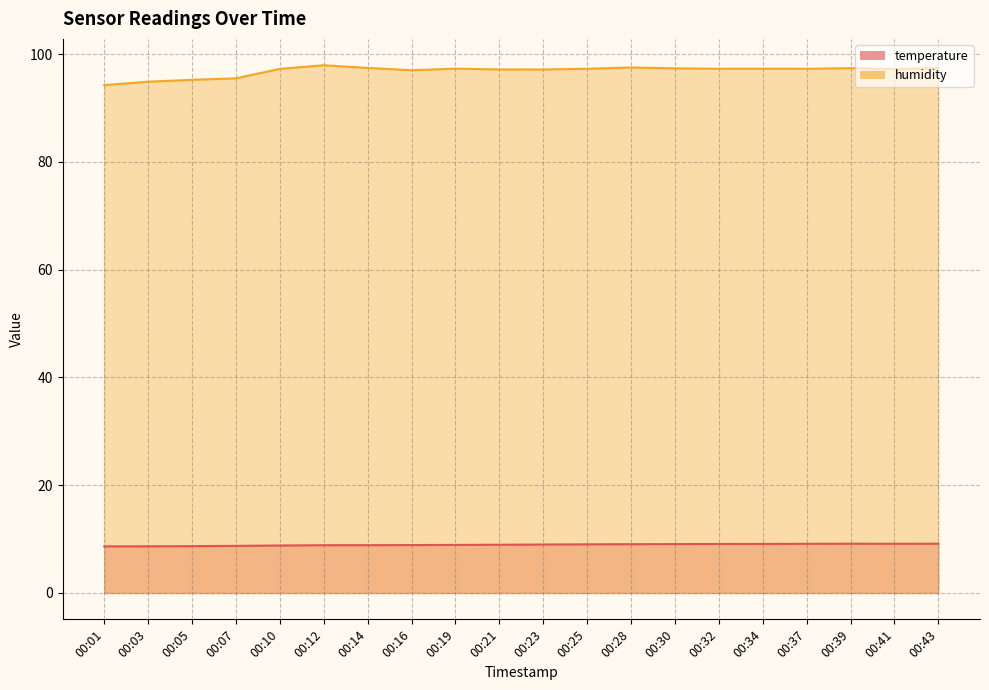

What is the sum of all temperature values?

178.9